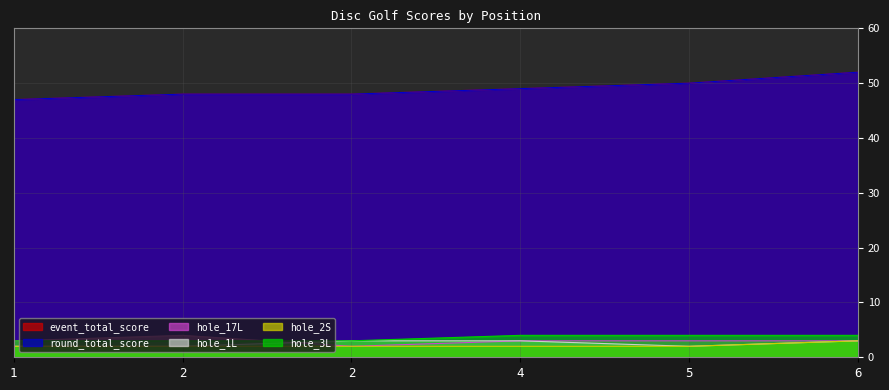

In hole_17L, how many points are lower than both neighbors (excluding endpoints)?

1